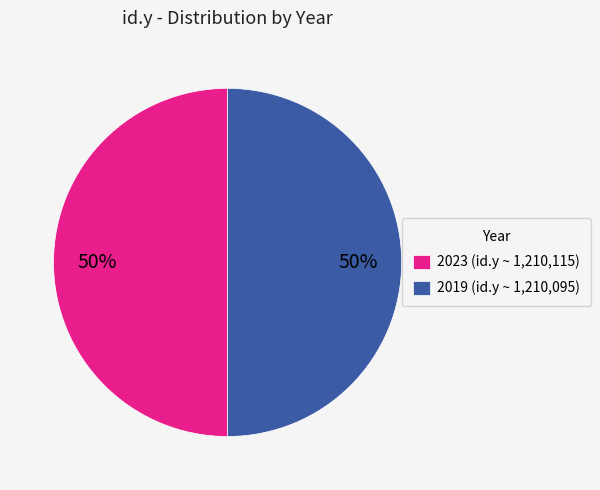

Combined, do 2023 (id.y ~ 1,210,115) and 2019 (id.y ~ 1,210,095) account for over 50%?

Yes